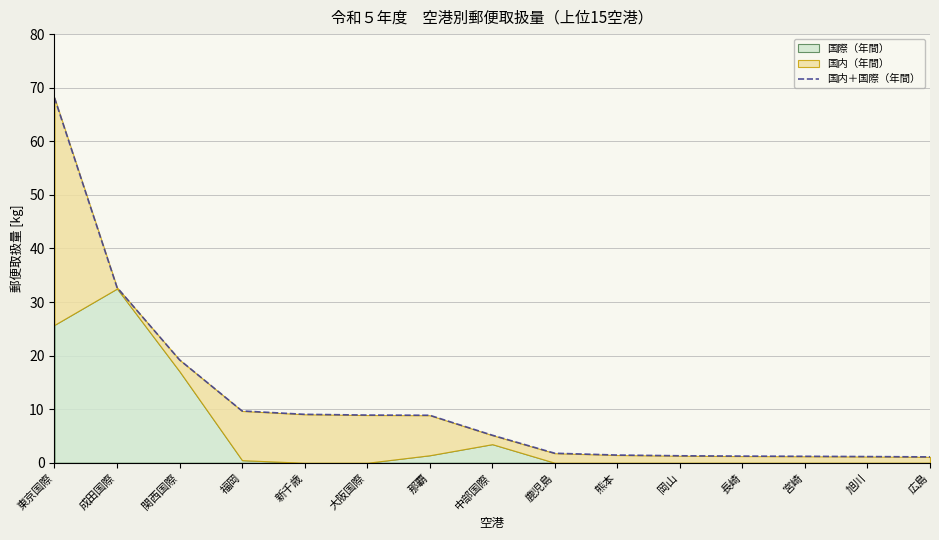

Which label corresponds to the largest value in the chart?

東京国際